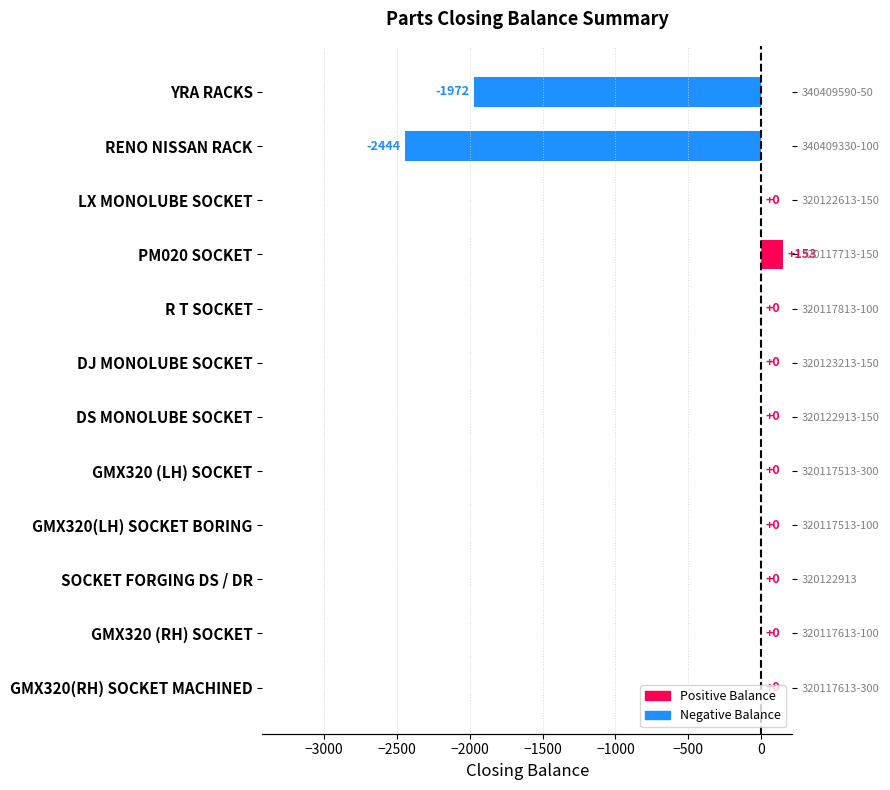

Reading left to right, extract all data points from this chart.

-1972	-2444	0	153	0	0	0	0	0	0	0	0